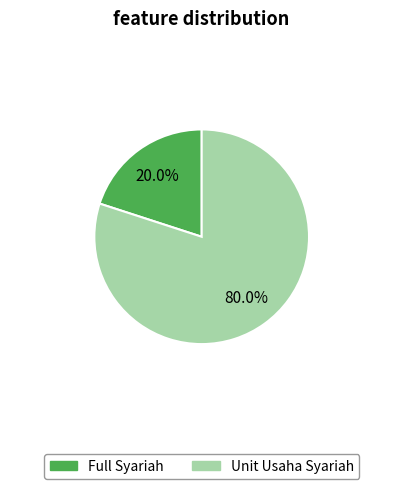

Which has a higher value, Unit Usaha Syariah or Full Syariah?

Unit Usaha Syariah